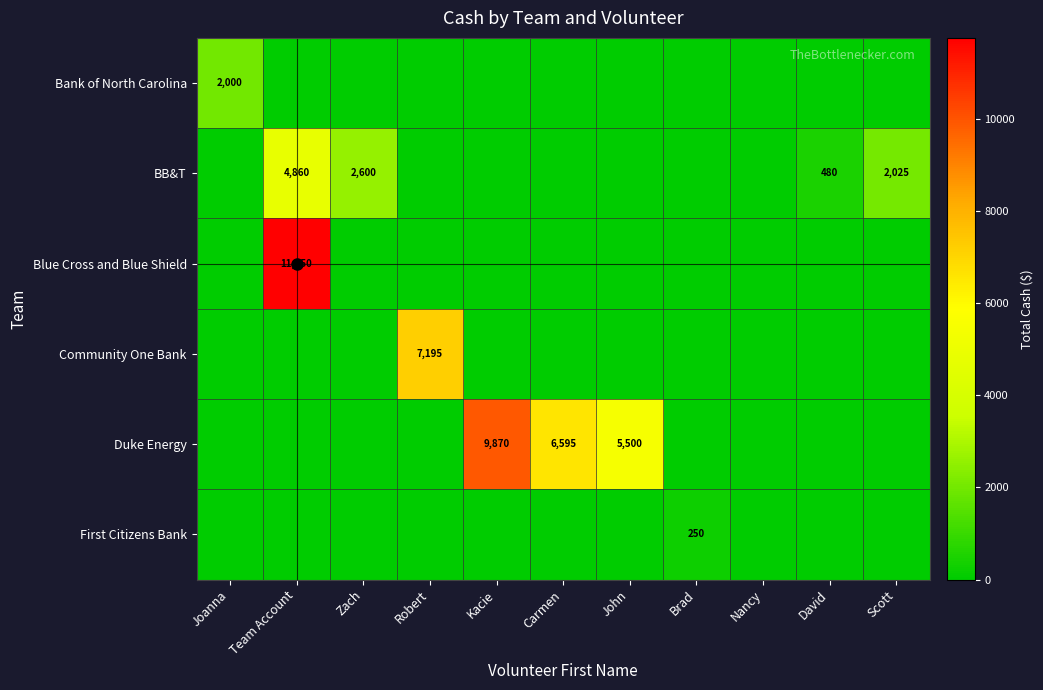

True or false: Duke Energy has a value of 2474 at Kacie.

False